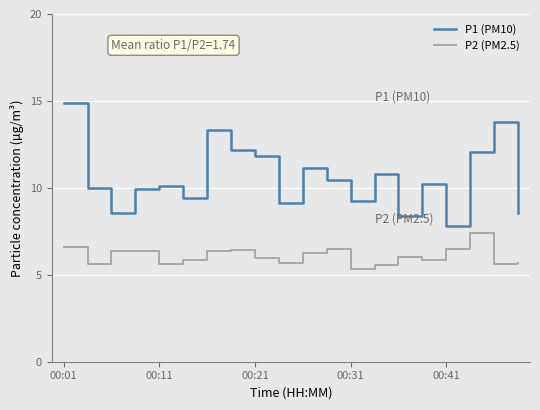

True or false: P2 (PM2.5) and P1 (PM10) intersect in this chart.

False